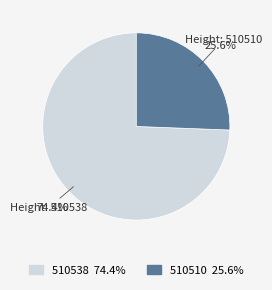

How many slices are in this pie chart?

2